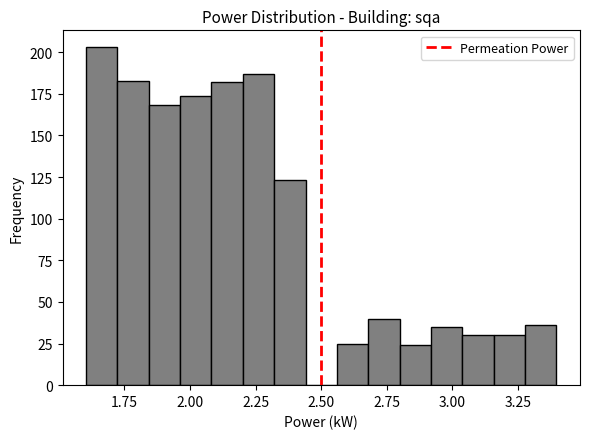

Around what value on the x-axis is the tallest bar? Give the approximate position of its centre, as read against the axis.

1.65